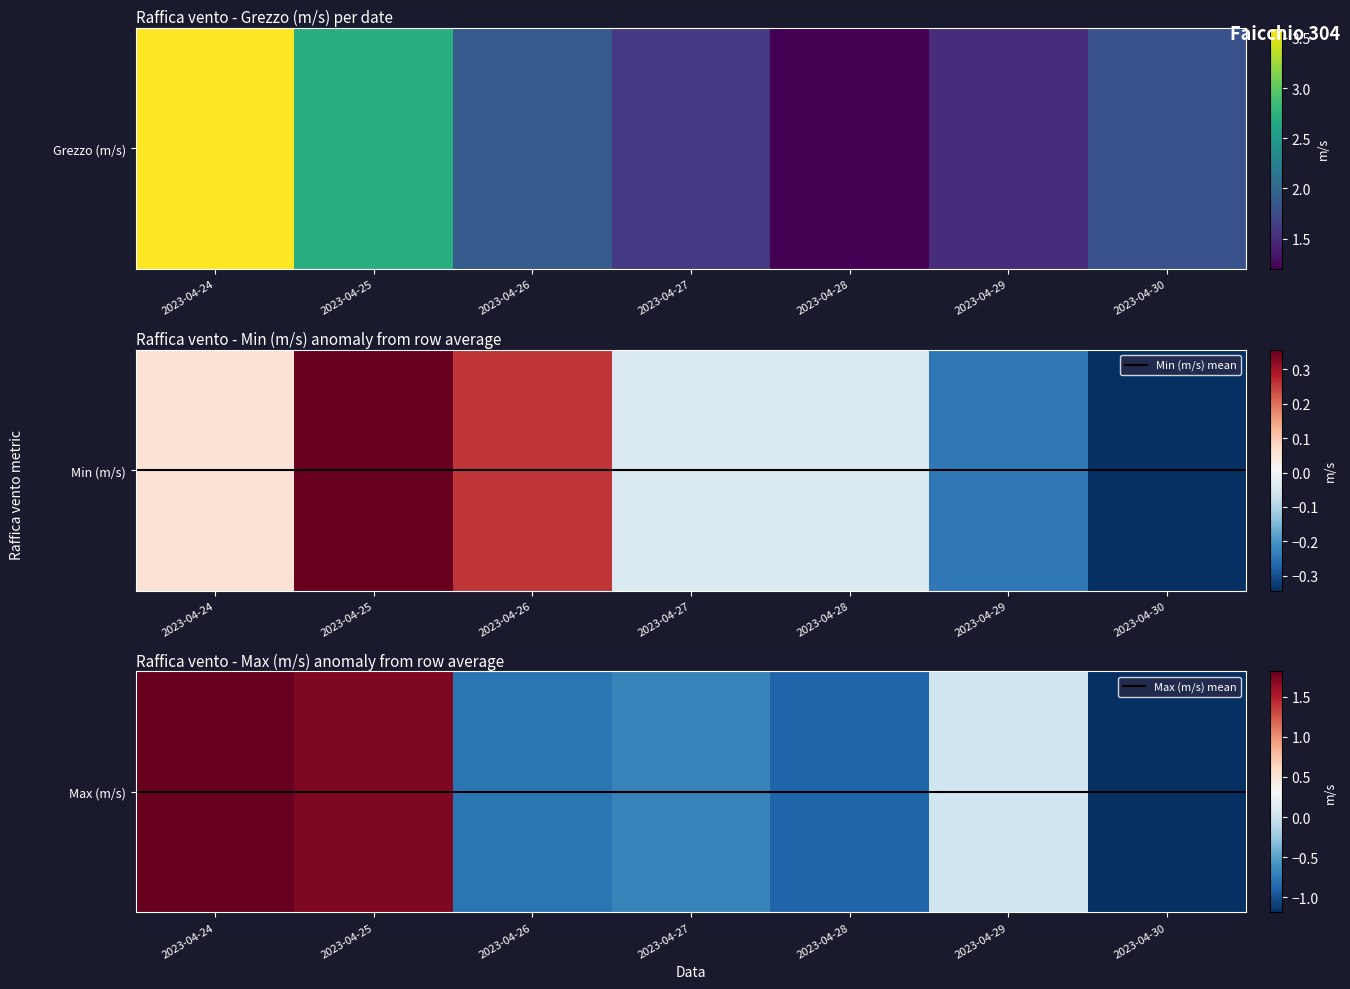

Reading left to right, transcribe all the data shown in this chart.

Grezzo (m/s): 3.6	2.7	1.9	1.6	1.2	1.5	1.8
Min (m/s): 0.1	0.4	0.3	-0.0	-0.0	-0.2	-0.3
Max (m/s): 1.8	1.7	-0.8	-0.7	-0.9	0.0	-1.2